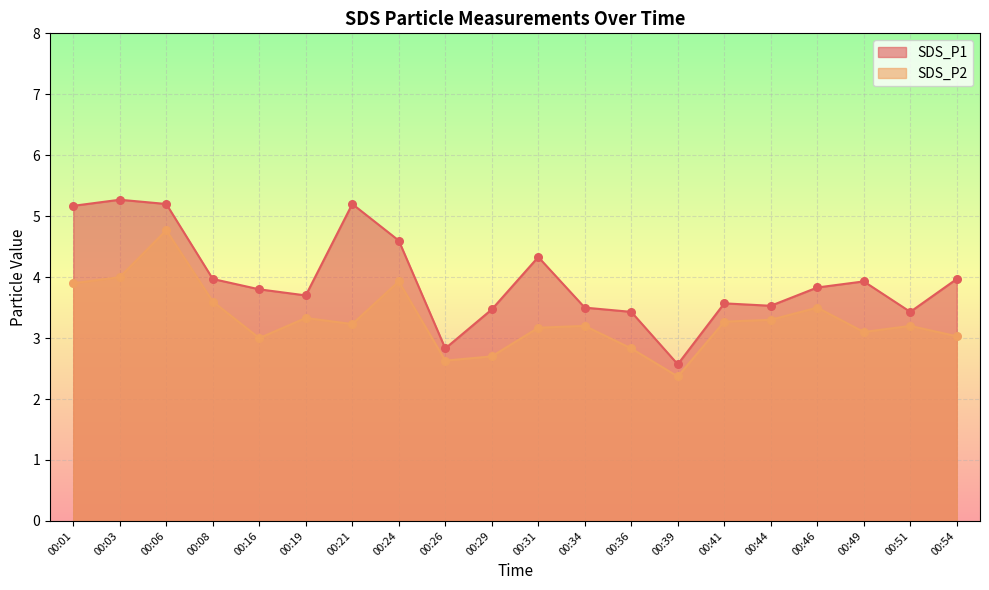

Which series reaches the minimum Y coordinate?

SDS_P2